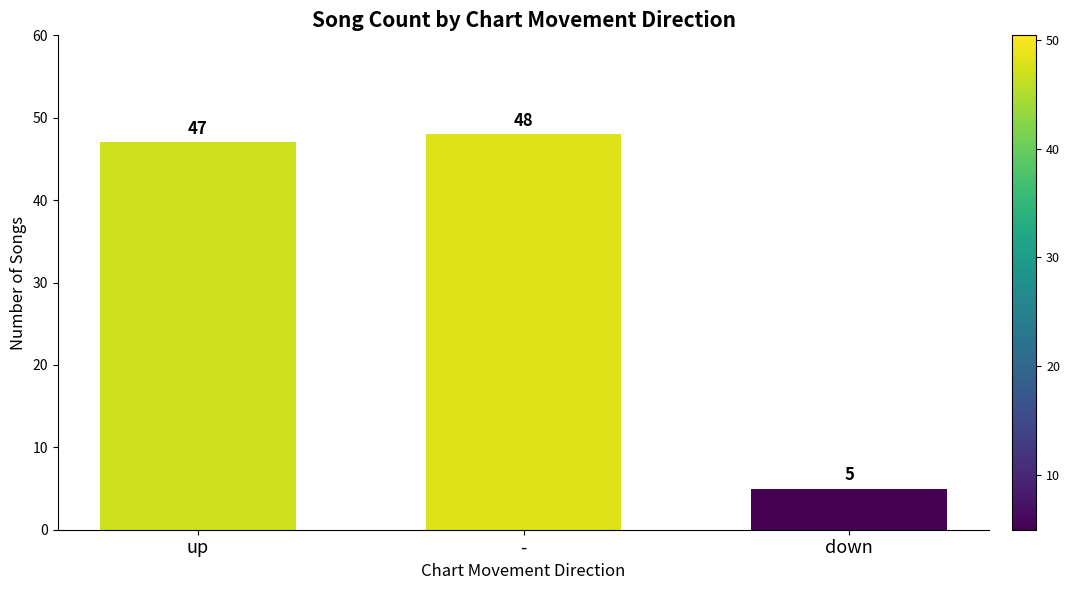

True or false: the data shows 8 at down.

False